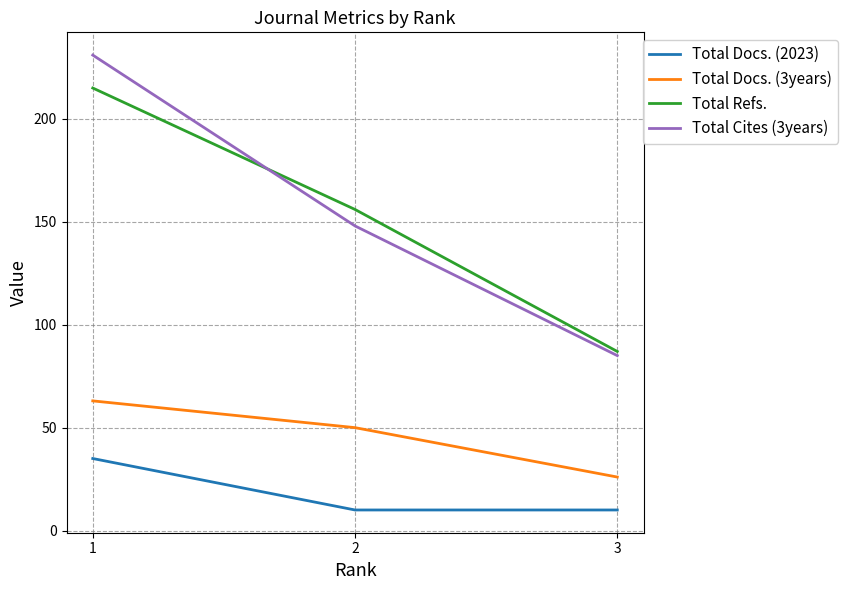

What is the approximate value of Total Docs. (3years) at 1, to the nearest 10?

60